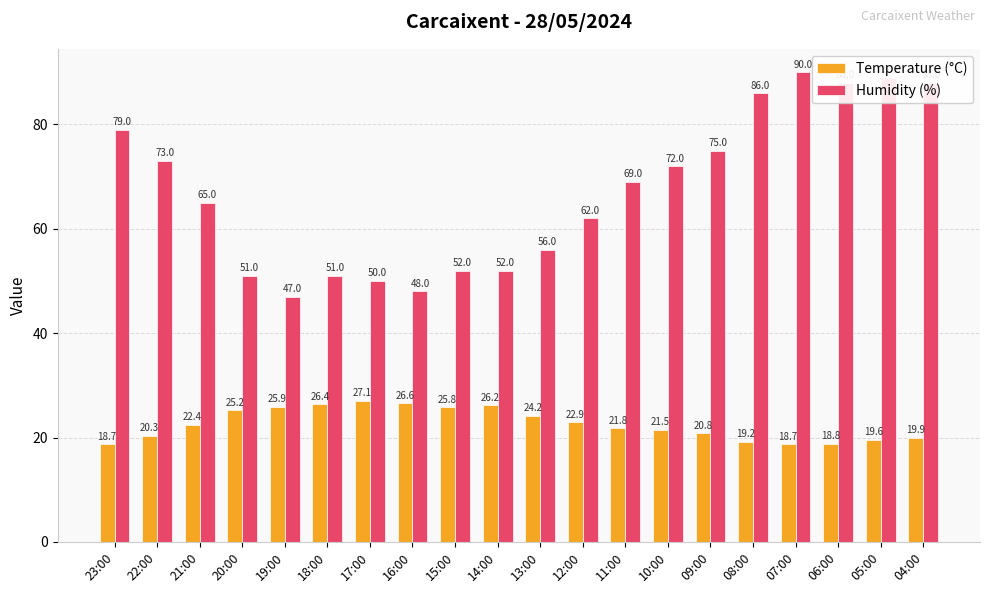

What is the spread (max minus min) of values at 13:00?

31.8